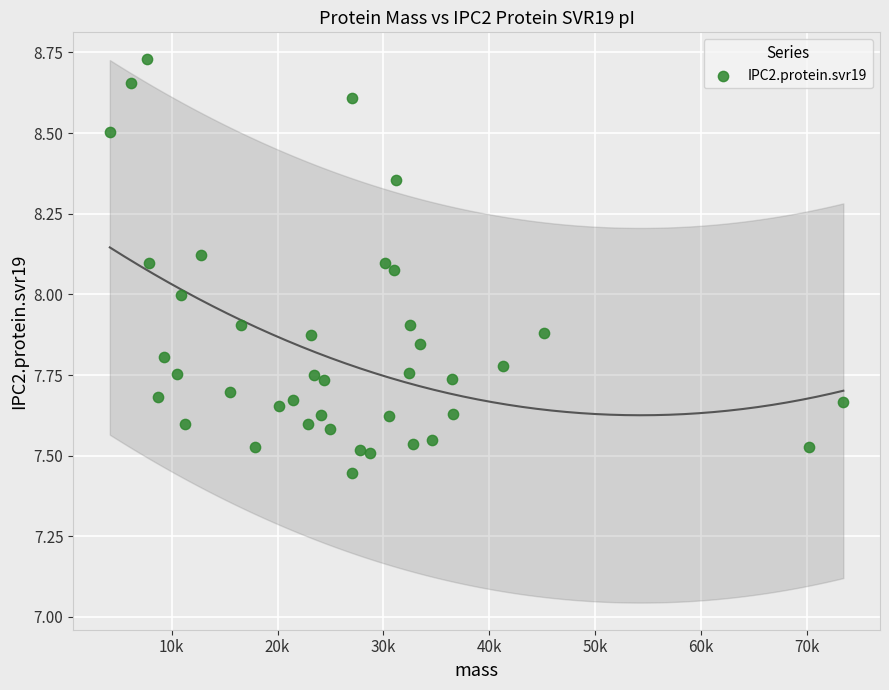

What is the range of X values (max minus min)?

69265.1